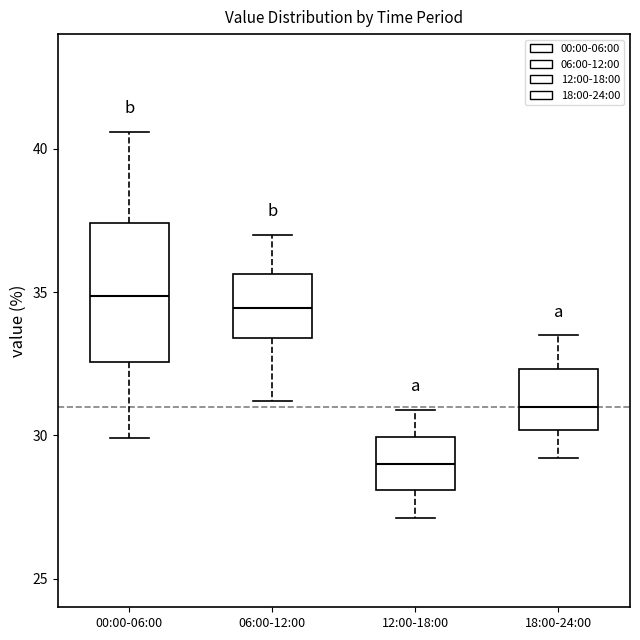

Reading left to right, transcribe this box plot: for each box, give where its median line is, the range the box spans, and where its two whiskers end, as read against the y-axis. The values are not printed on the chart, so give them approximately, as read against the axis.

00:00-06:00: median 35.0, box 32.5 to 37.5, whiskers 30.0 to 40.5
06:00-12:00: median 34.5, box 33.5 to 35.5, whiskers 31.0 to 37.0
12:00-18:00: median 29.0, box 28.0 to 30.0, whiskers 27.0 to 31.0
18:00-24:00: median 31.0, box 30.0 to 32.5, whiskers 29.0 to 33.5